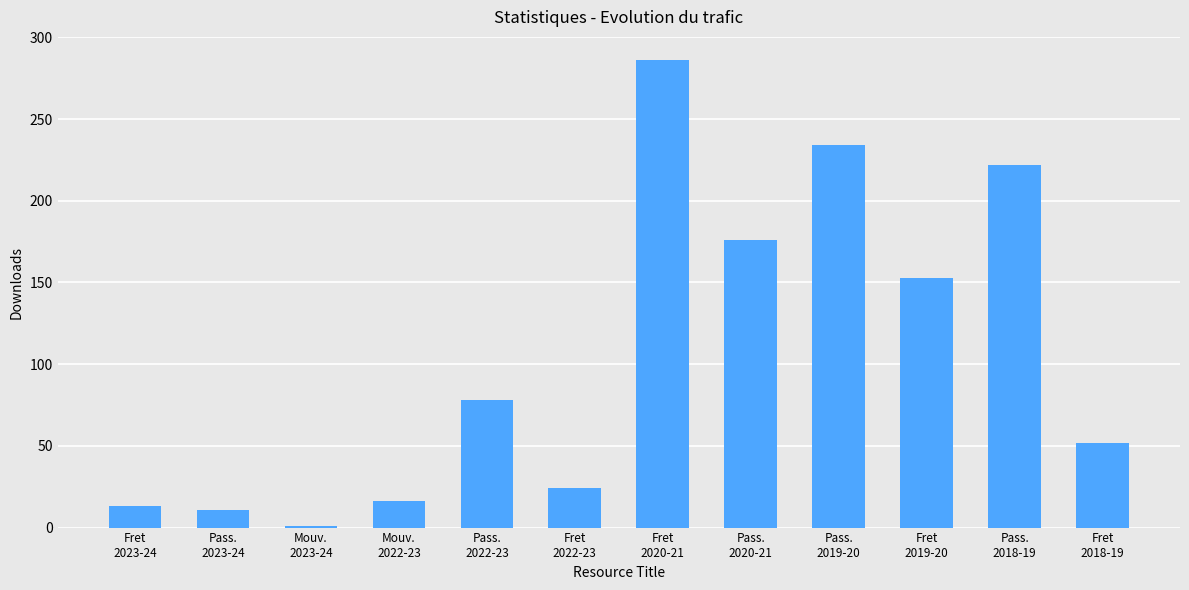

What is the label of the 4th bar from the left?

Mouv.
2022-23